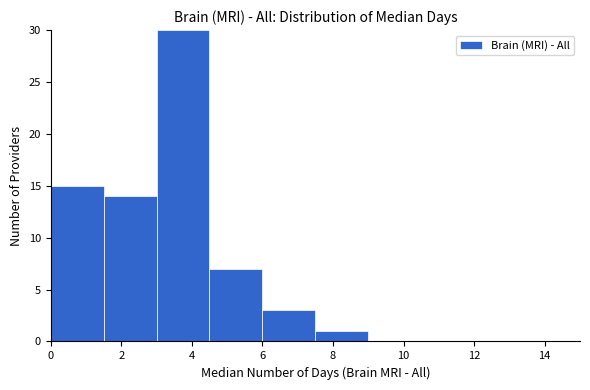

Reading left to right, list every bar in this chart as the range it spans on the x-axis followed by its height. Neither the bar edges nor the heights are printed on the chart, so give them approximately, as read against the axes.

0.0 to 1.5: 15
1.5 to 3.0: 14
3.0 to 4.5: 30
4.5 to 6.0: 7
6.0 to 7.5: 3
7.5 to 9.0: 1
9.0 to 10.5: 0
10.5 to 12.0: 0
12.0 to 13.5: 0
13.5 to 15.0: 0